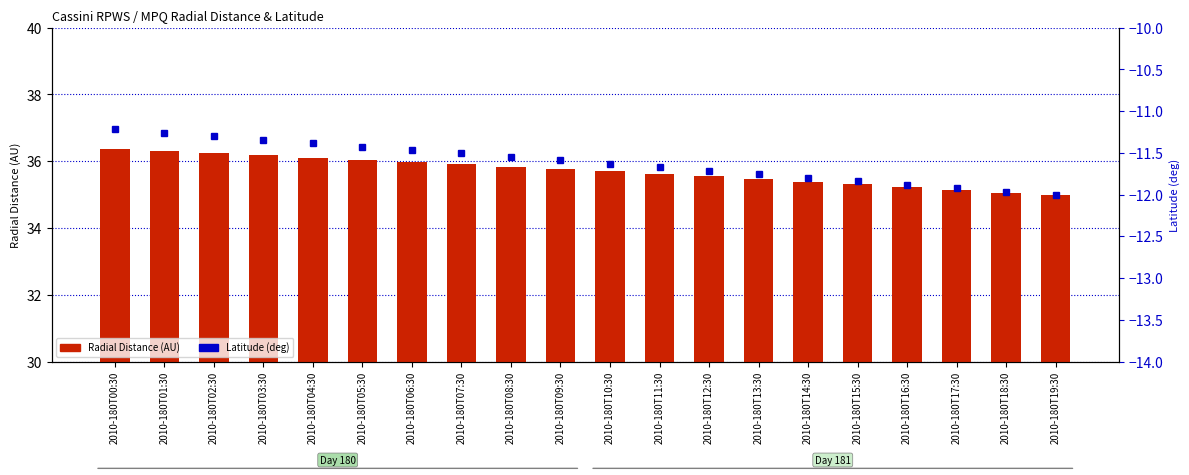

Rank the series by their maximum value, from highest to lowest.

Radial Distance (AU), Latitude (deg)